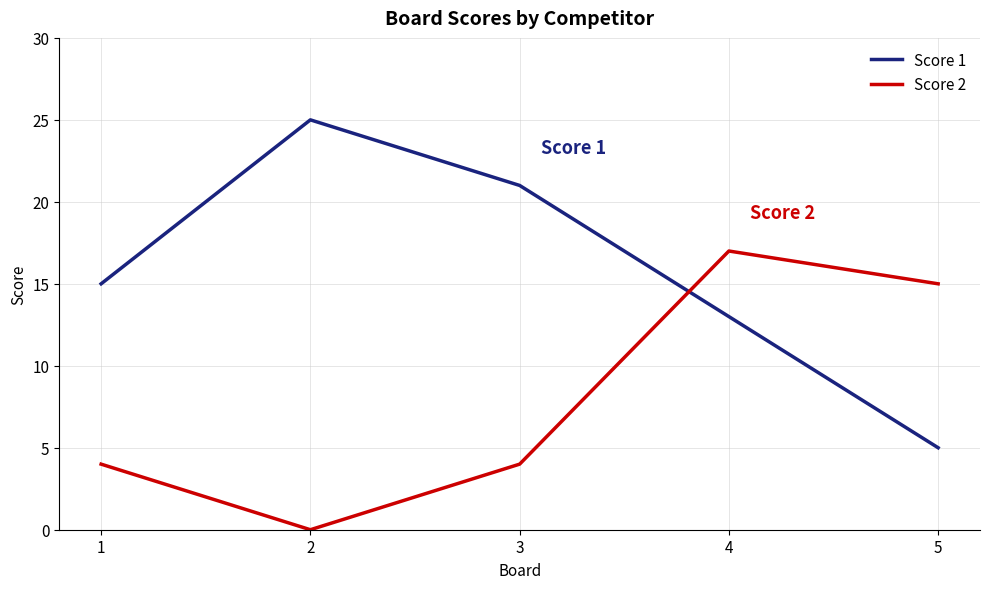

Is the value of Score 1 at 2 greater than the value of Score 2 at 3?

Yes